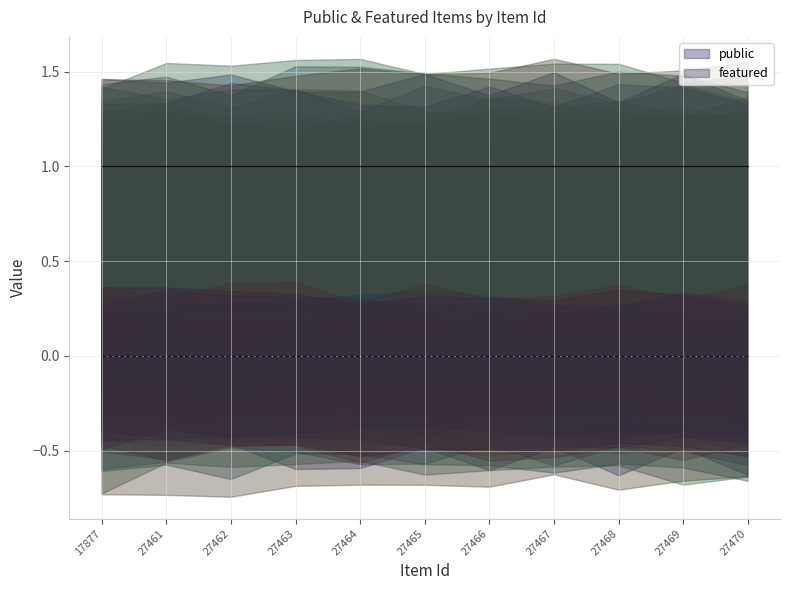

Rank the series at 27469 from highest to lowest value.

public, featured